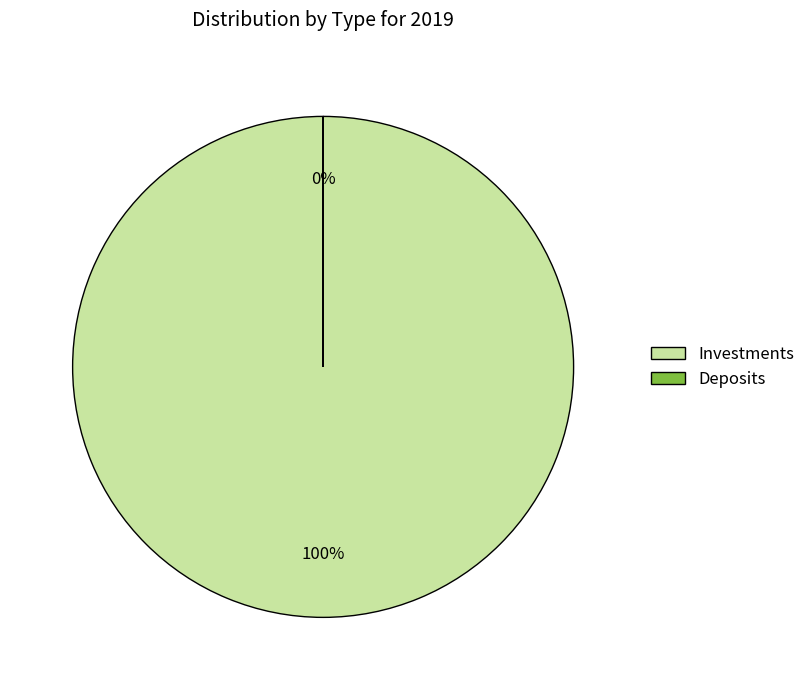

Is it true that Deposits is 1% of the pie?

False